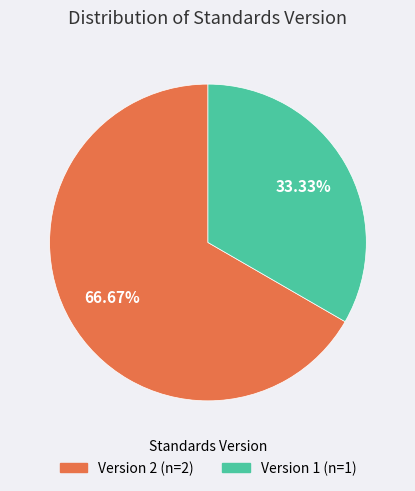

Does any single category account for the majority?

Yes